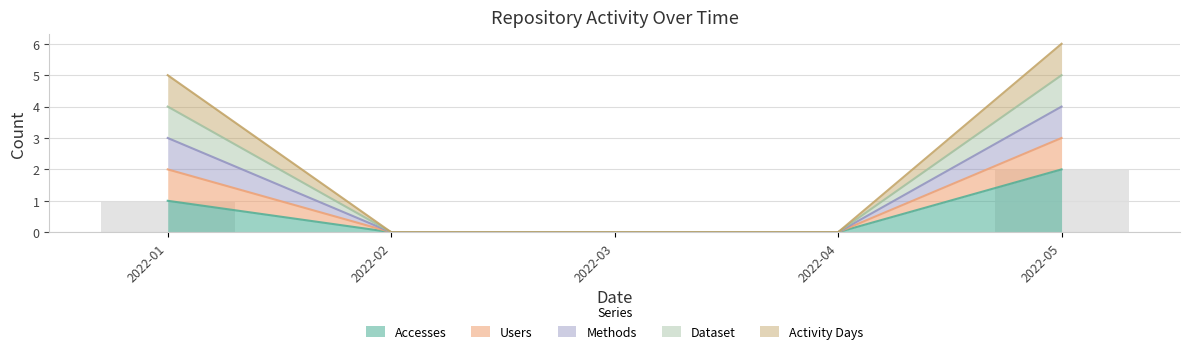

True or false: Accesses has a value of -1 at 2022-03.

False